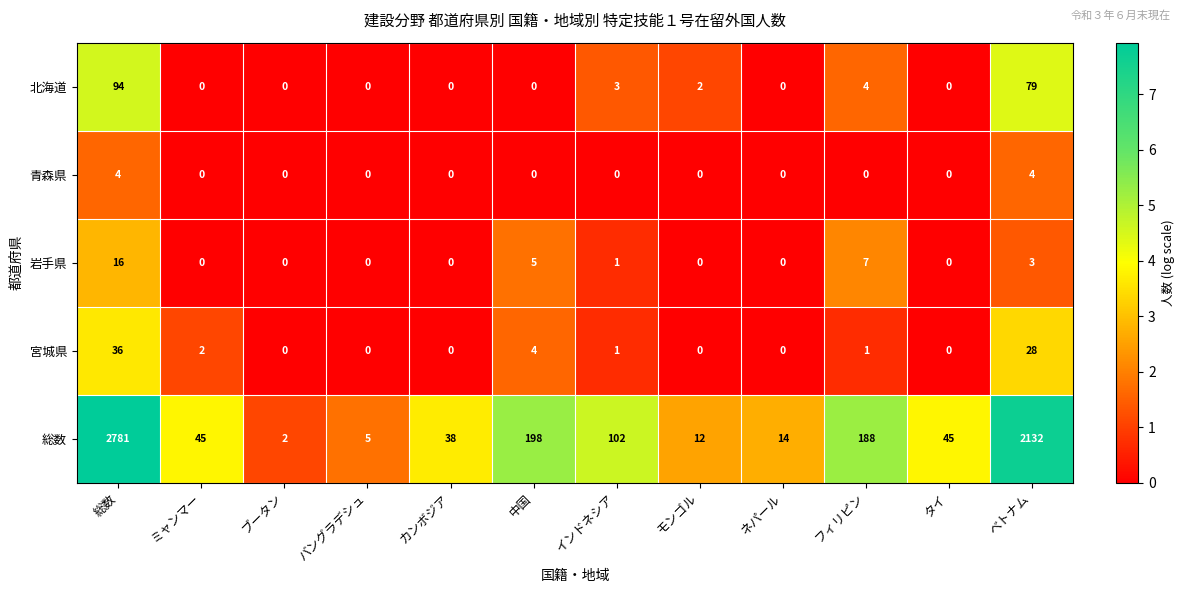

True or false: 宮城県 has a value of 22 at バングラデシュ.

False